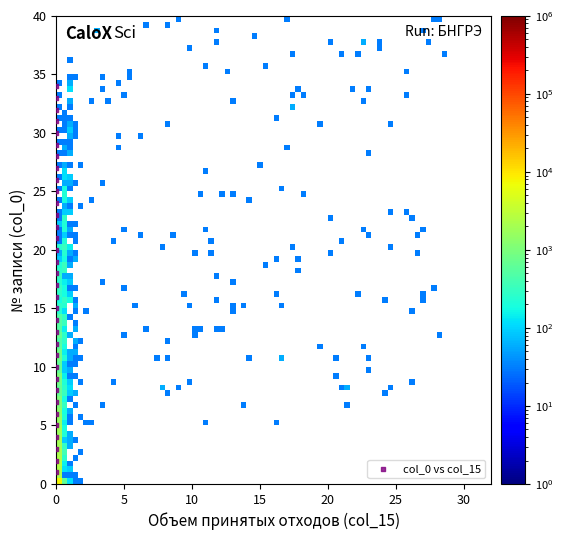

Count the number of points in this scatter plot.

34